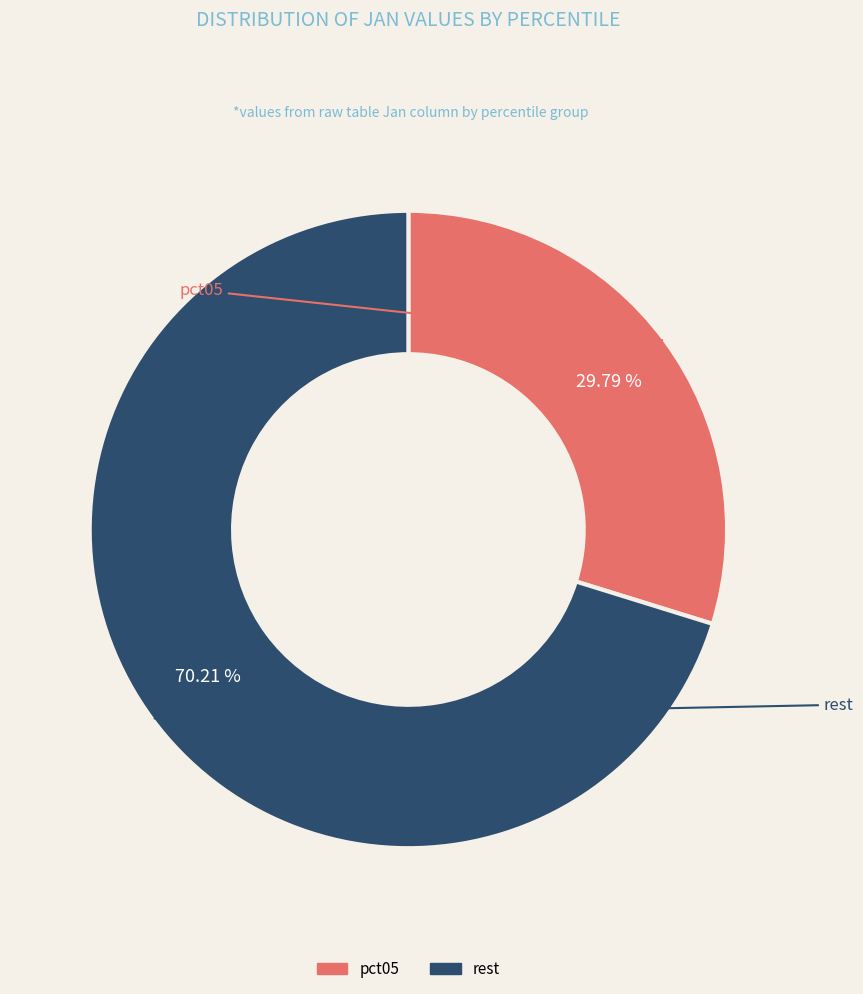

Is there any slice that represents more than half of the pie?

Yes